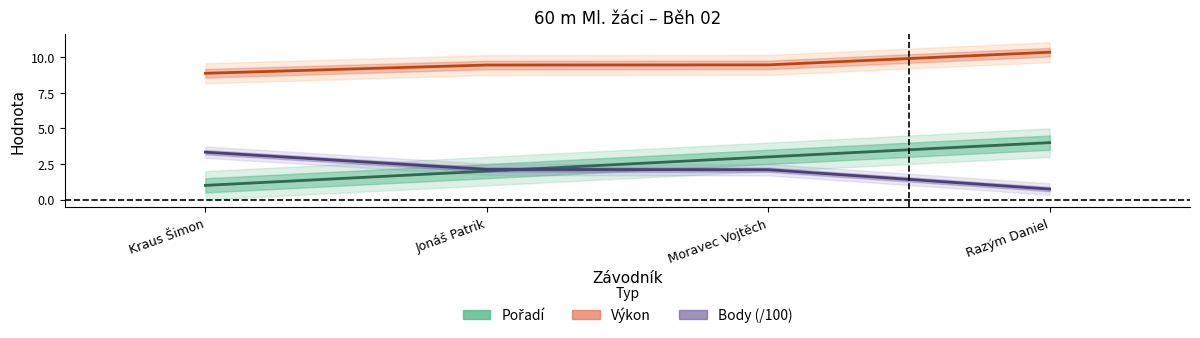

True or false: Výkon and Body (/100) intersect in this chart.

False